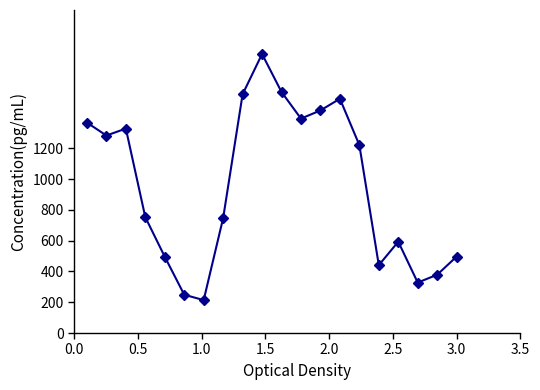

How many points are higher than both their immediate neighbors (excluding endpoints)?

4